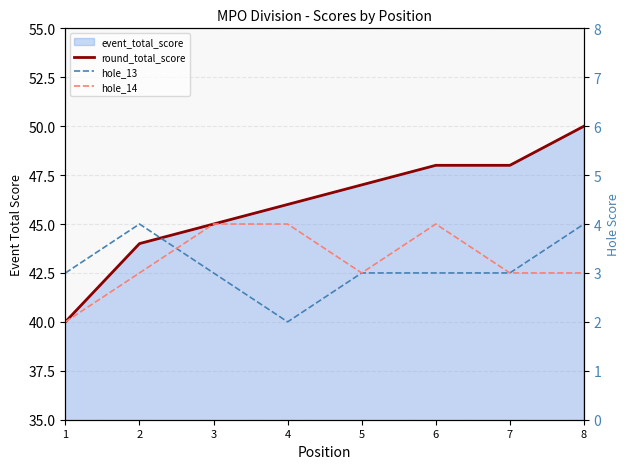

True or false: round_total_score and hole_13 intersect in this chart.

False